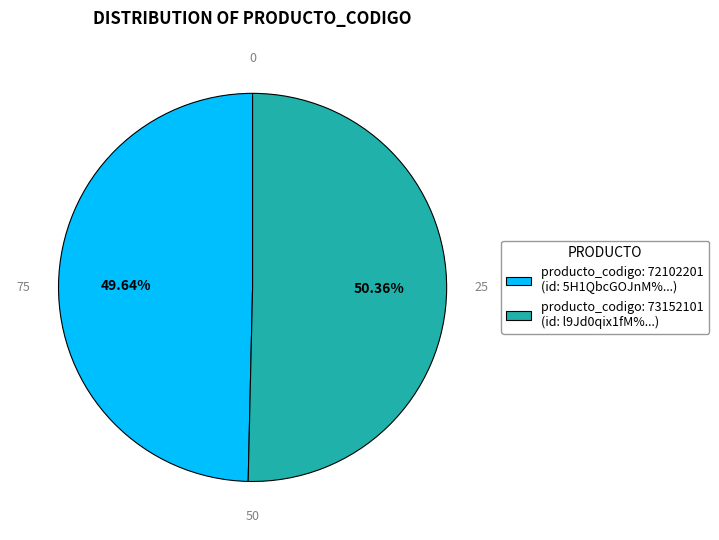

Combined, do producto_codigo: 73152101 (id: l9Jd0qix1fM%...) and producto_codigo: 72102201 (id: 5H1QbcGOJnM%...) account for over 50%?

Yes